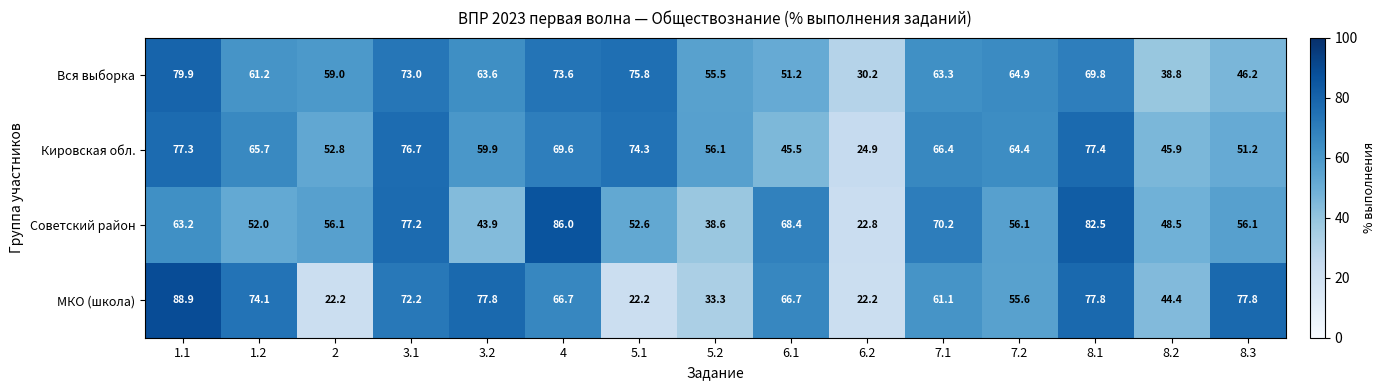

Rank the series at 8.1 from highest to lowest value.

Советский район, МКО (школа), Кировская обл., Вся выборка